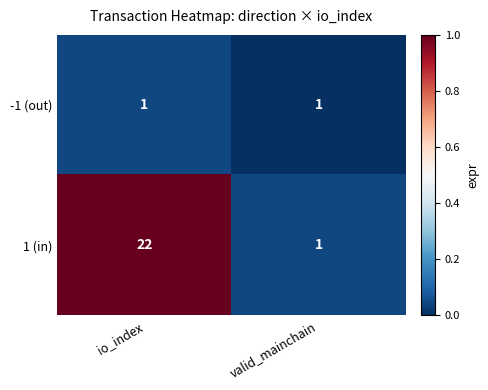

Is it true that 1 (in) equals 1 at valid_mainchain?

True